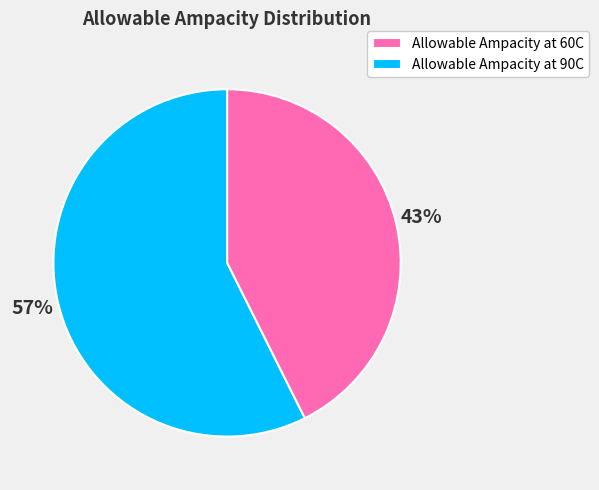

Which slice is the smallest?

Allowable Ampacity at 60C